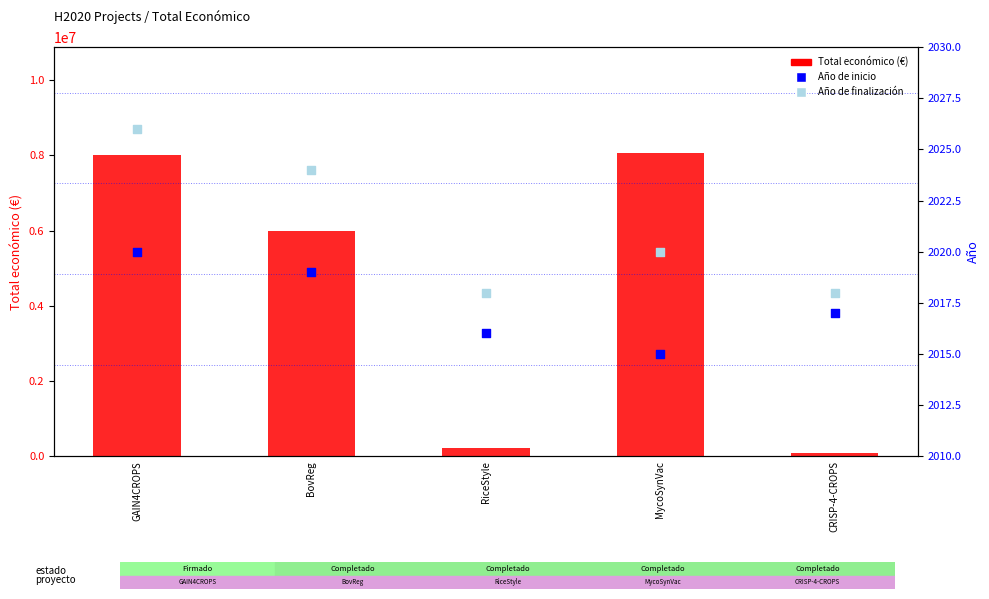

At how many categories does at least one series exceed 3352839?

3